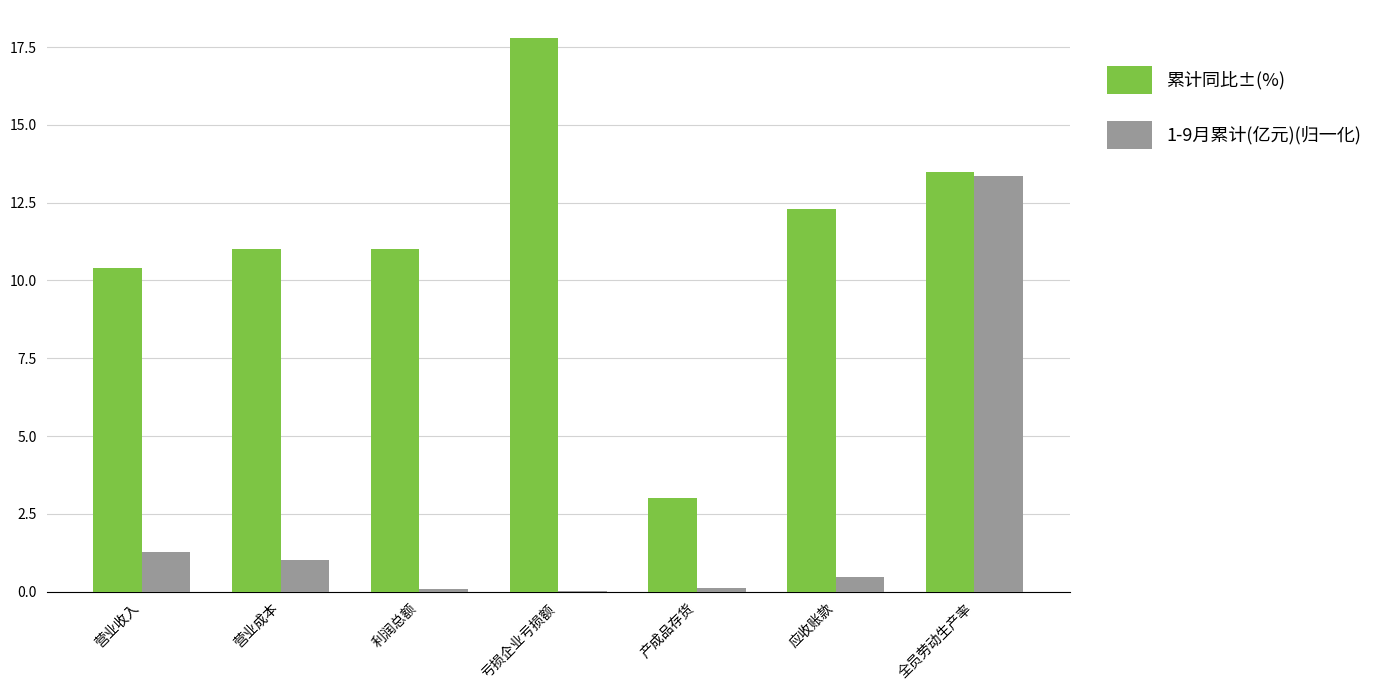

Is the value of 累计同比±(%) at 全员劳动生产率 greater than the value of 1-9月累计(亿元)(归一化) at 营业收入?

Yes